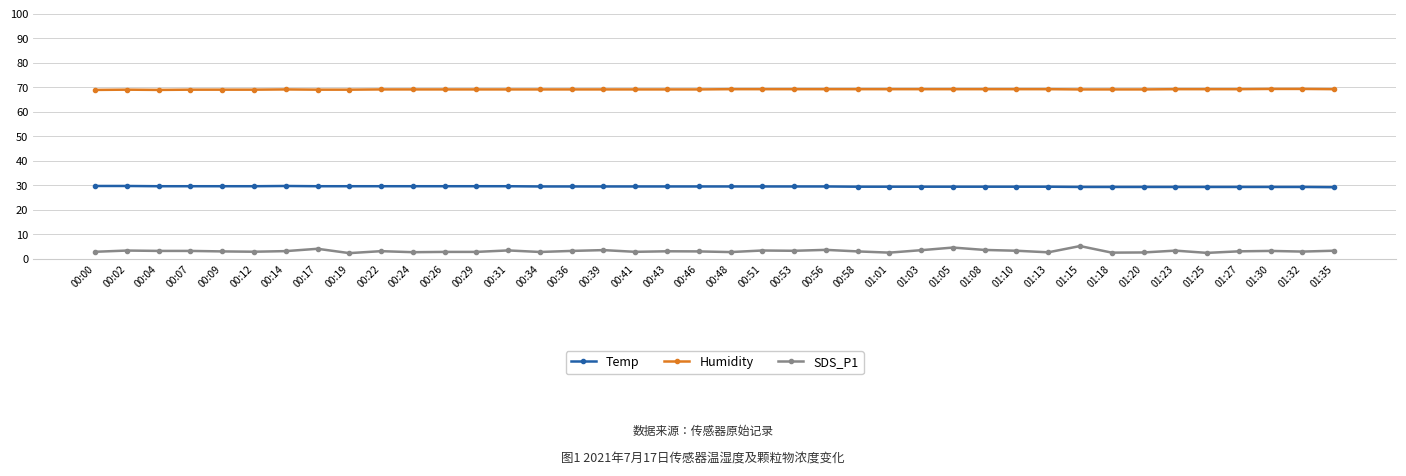

Which series has the widest spread of values?

SDS_P1